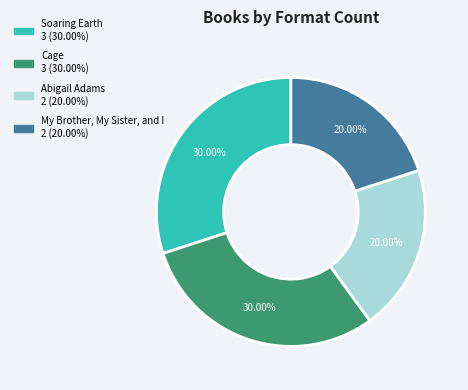

Is the sum of My Brother, My Sister, and I and Abigail Adams greater than half?

No